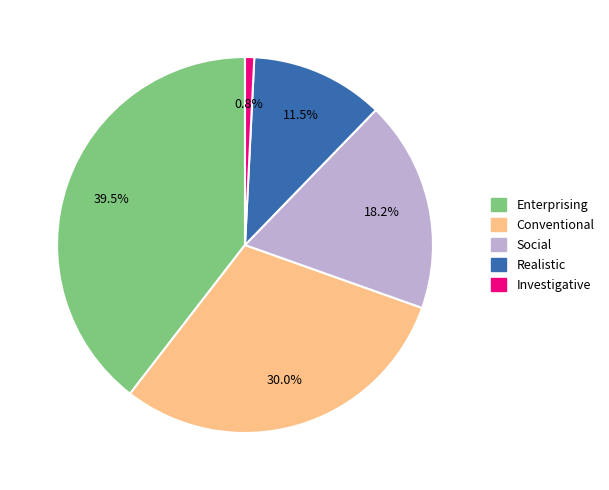

Is there a majority slice in this chart?

No